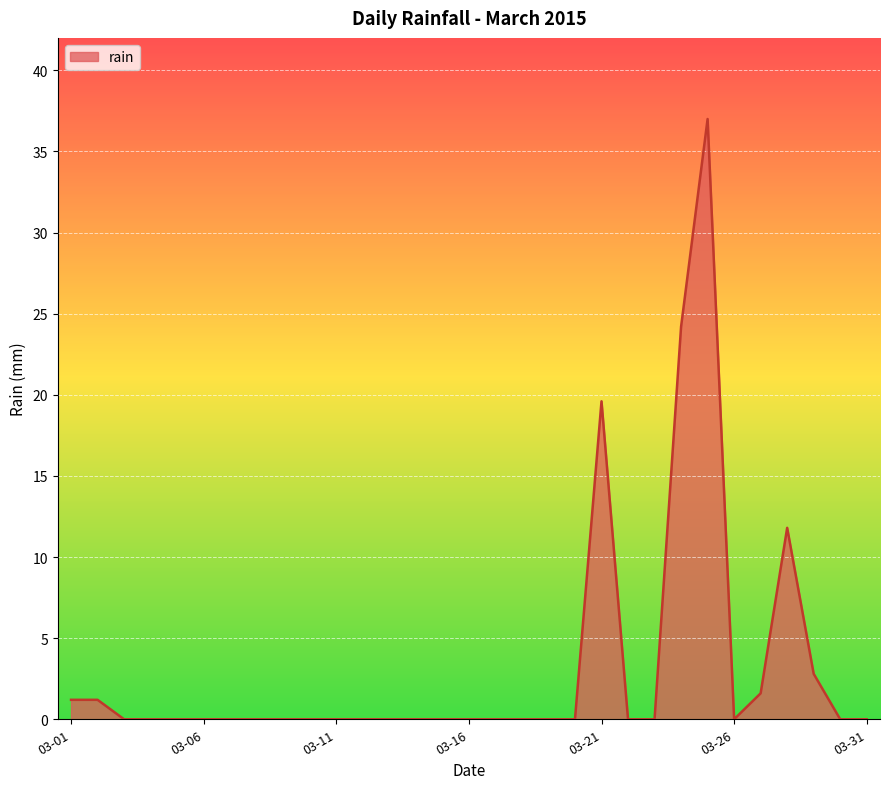

What is the sum of all values?

99.4